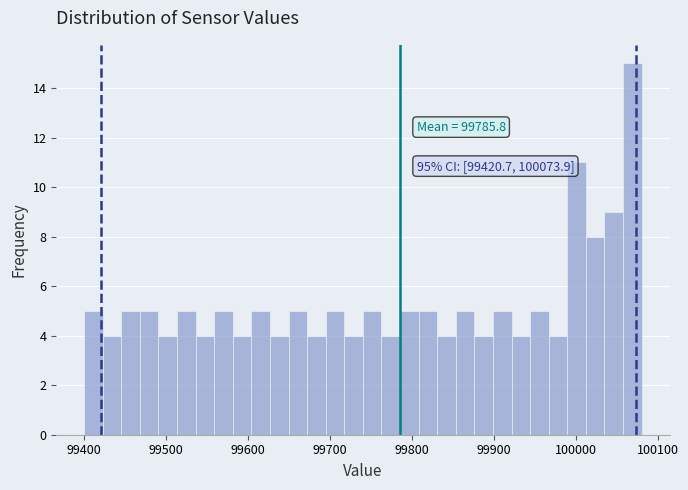

Read against the x-axis, roughly where is the centre of the tallest bar?

100070